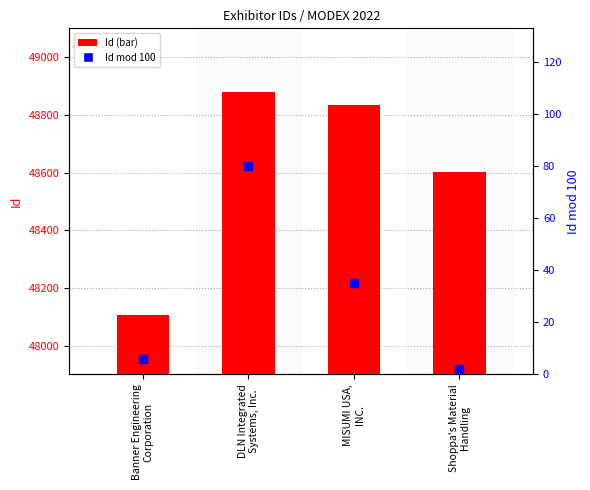

Which series has the largest total across all categories?

Id